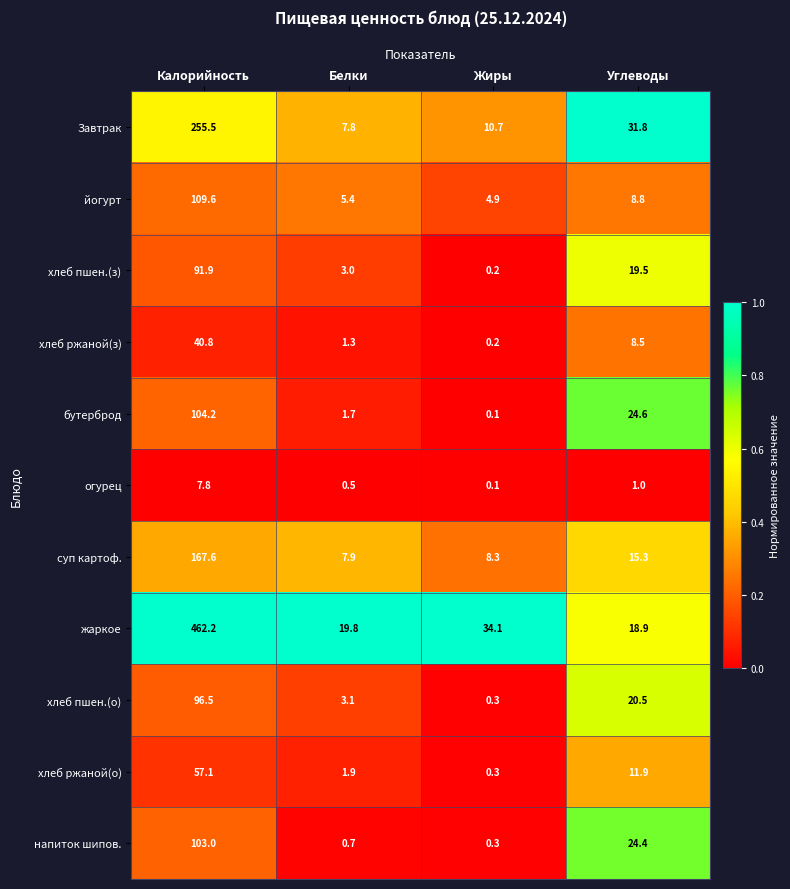

At how many categories does at least one series exceed 0?

4